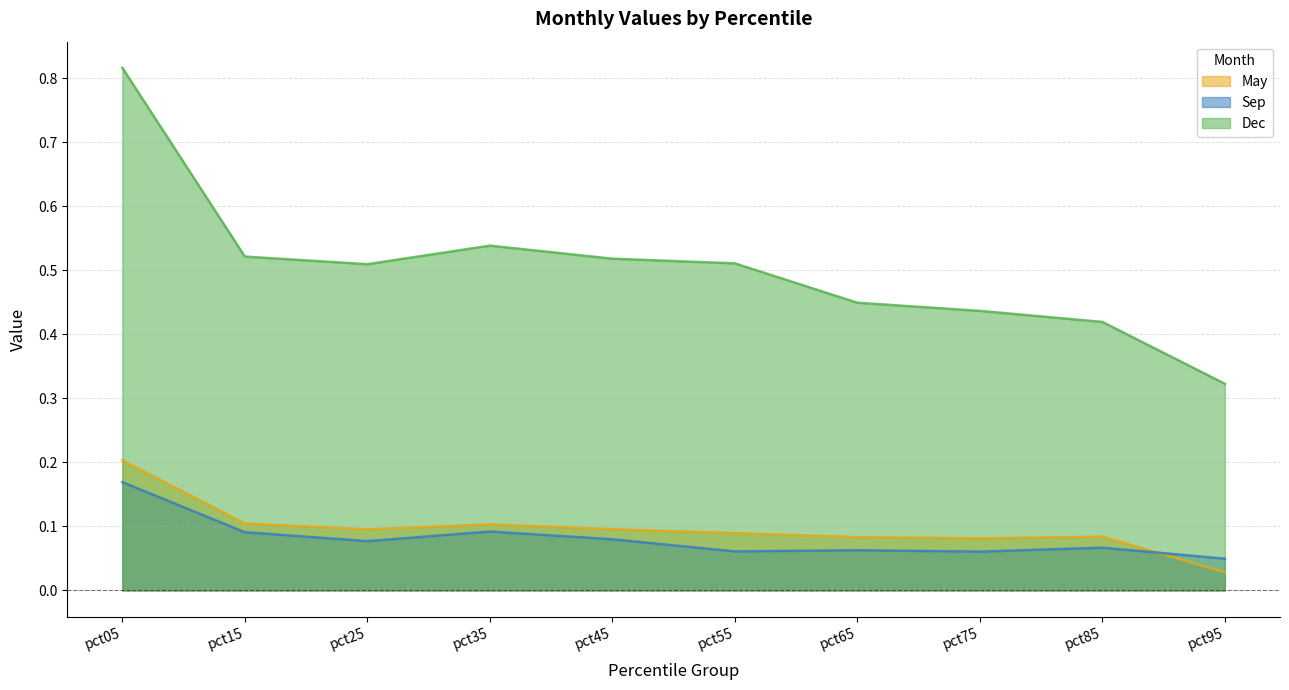

True or false: May and Dec cross at least once.

False